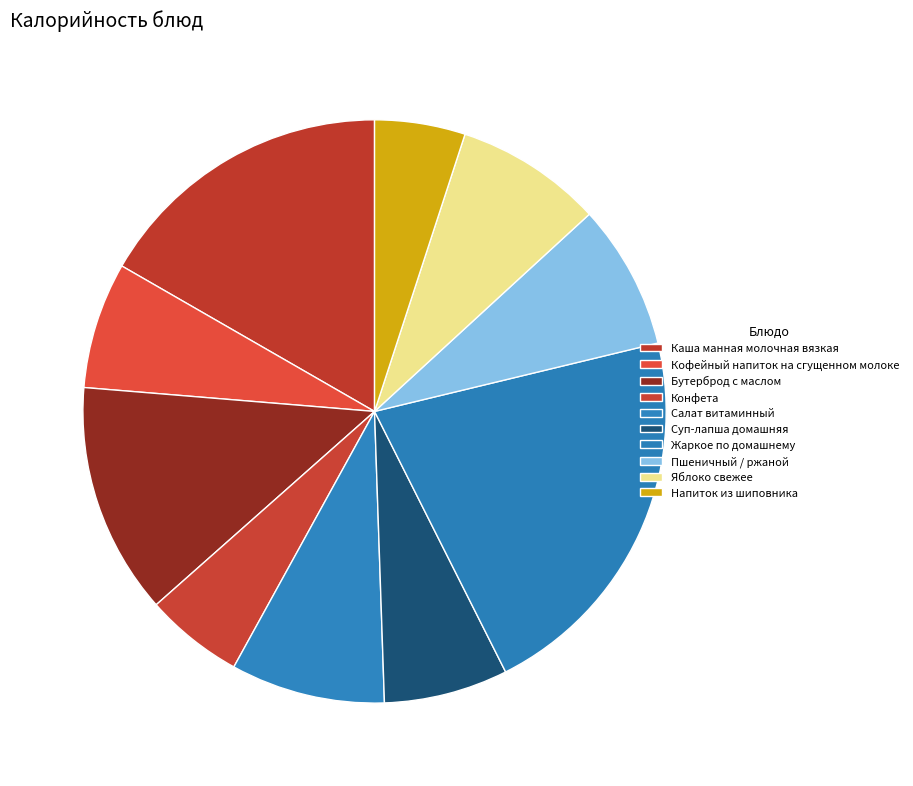

To the nearest percent, what is the difference between the Пшеничный / ржаной and Конфета slice percentages?

3%